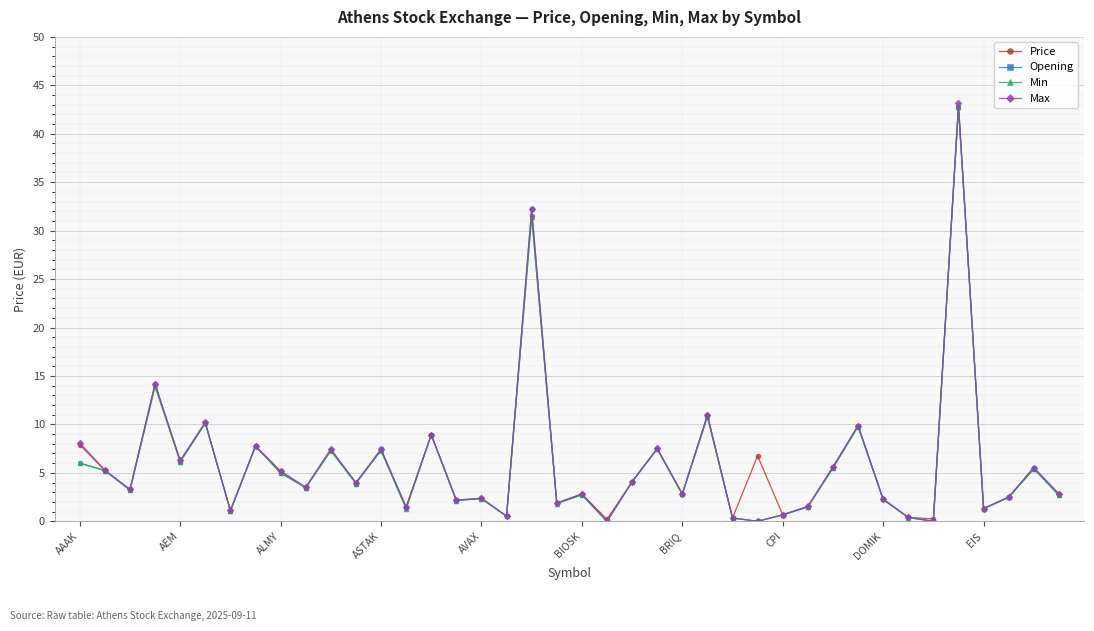

True or false: Price has more than 1 interior local peaks.

True